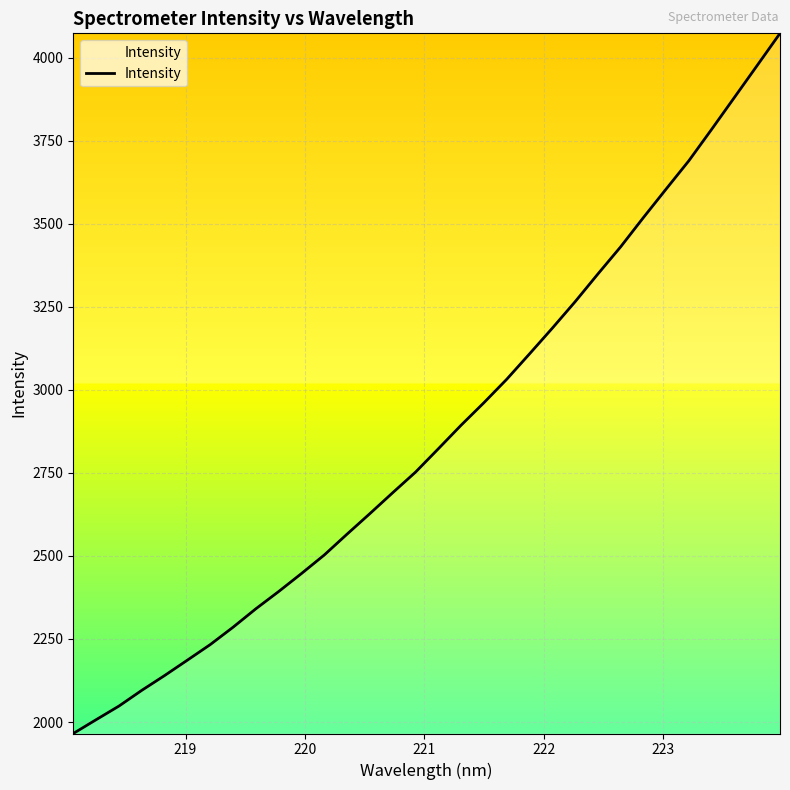

What is the minimum value shown in the chart?

1965.4